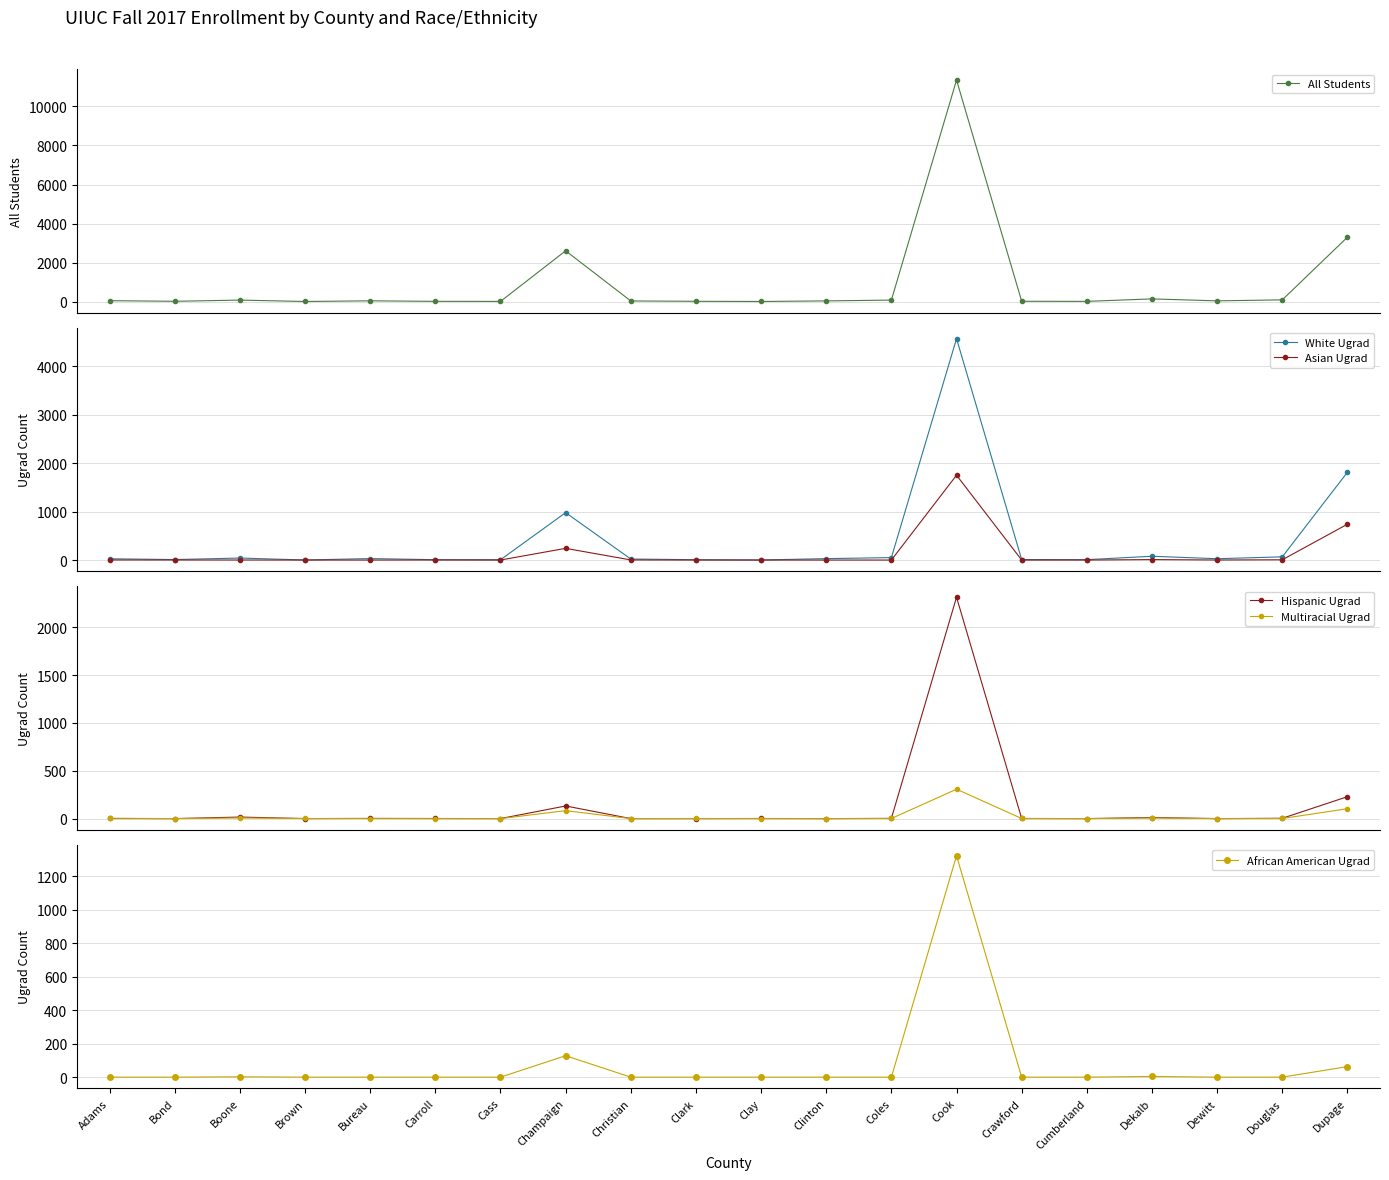

Reading left to right, extract all data points from this chart.

All Students: 44	13	74	3	37	11	7	2601	30	12	3	33	74	11354	14	9	136	35	86	3299
White Ugrad: 26	10	41	1	30	7	6	977	21	7	1	29	50	4565	10	8	78	27	66	1810
Asian Ugrad: 2	1	1	0	0	1	0	241	2	0	0	0	0	1749	0	0	9	1	5	739
Hispanic Ugrad: 1	0	16	0	2	1	0	132	0	0	1	0	2	2314	1	0	11	0	3	229
Multiracial Ugrad: 3	0	6	1	0	0	0	83	0	1	0	0	1	307	1	0	6	0	1	103
African American Ugrad: 0	0	2	0	0	0	0	128	0	0	0	0	0	1322	0	0	4	0	0	63